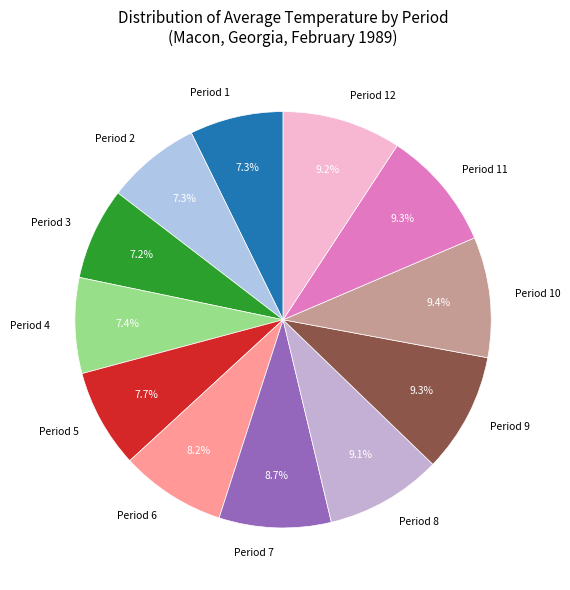

What is the ratio of the value at Period 2 to the value at Period 6?

0.9